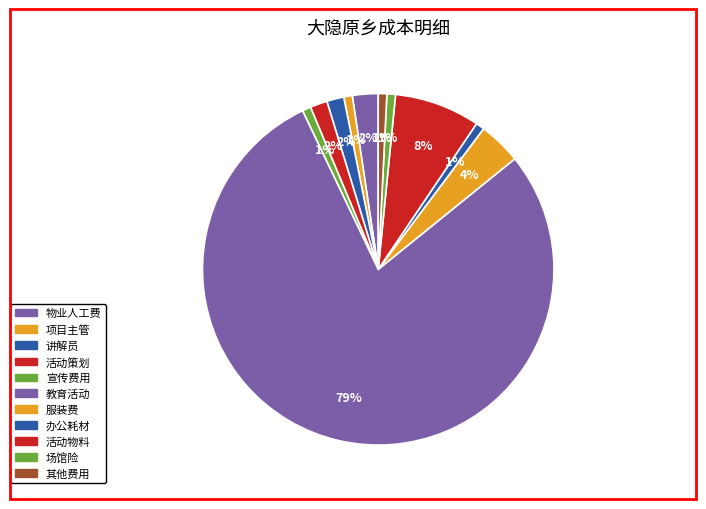

Which slice is the largest?

教育活动